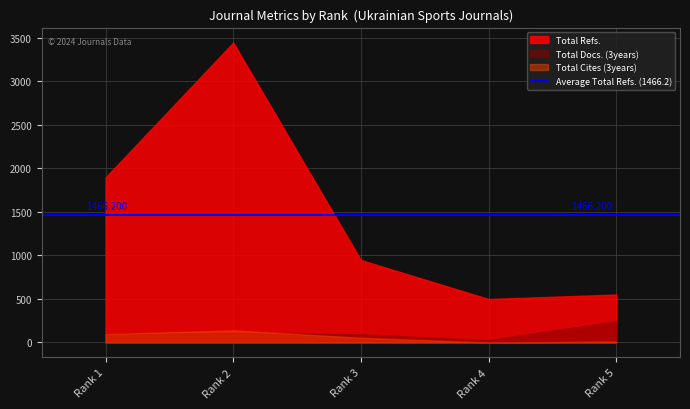

What is the total value across all series at Rank 4?

557